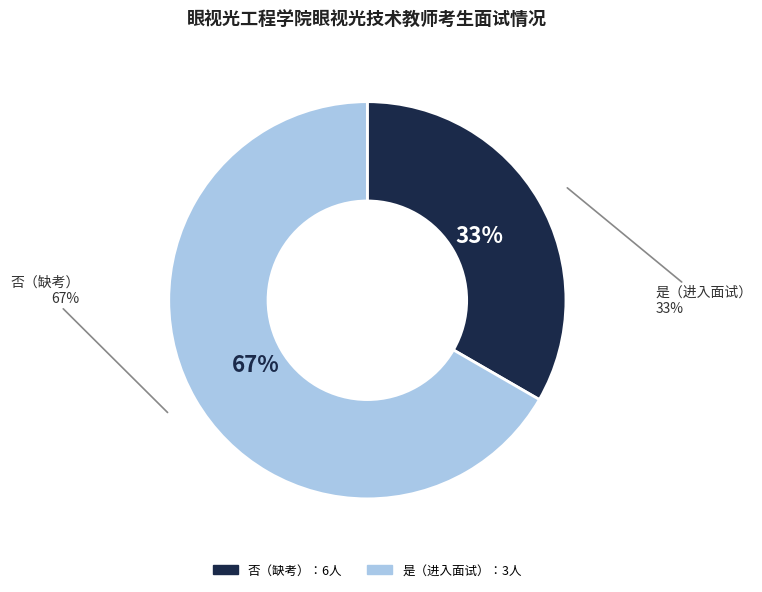

Combined, what portion of the pie is 是 and 否?

100.0%